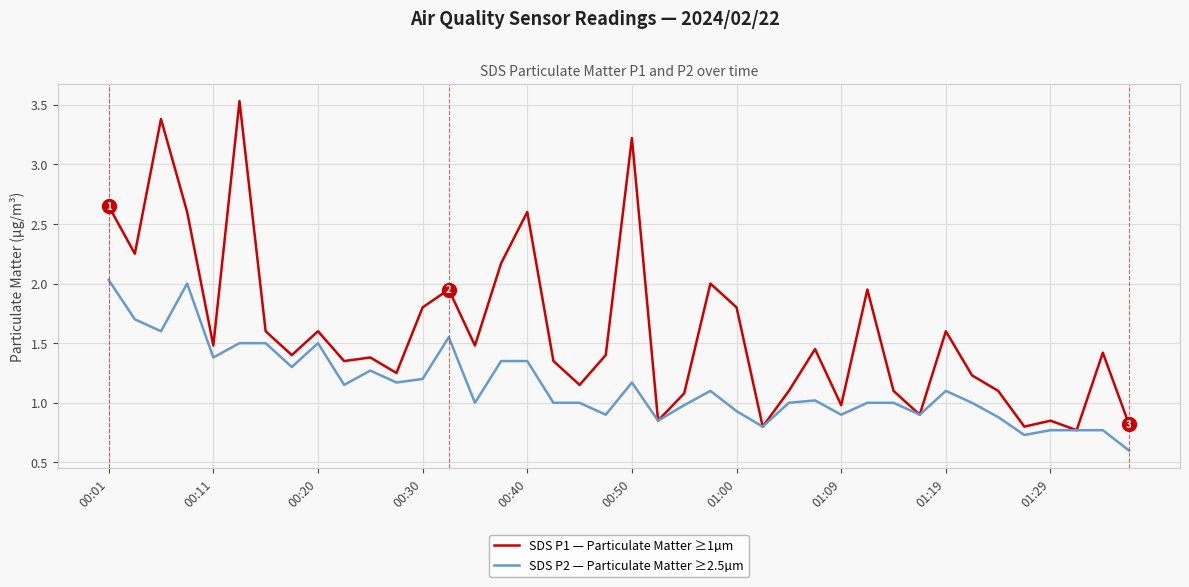

How many lines are shown in the chart?

2